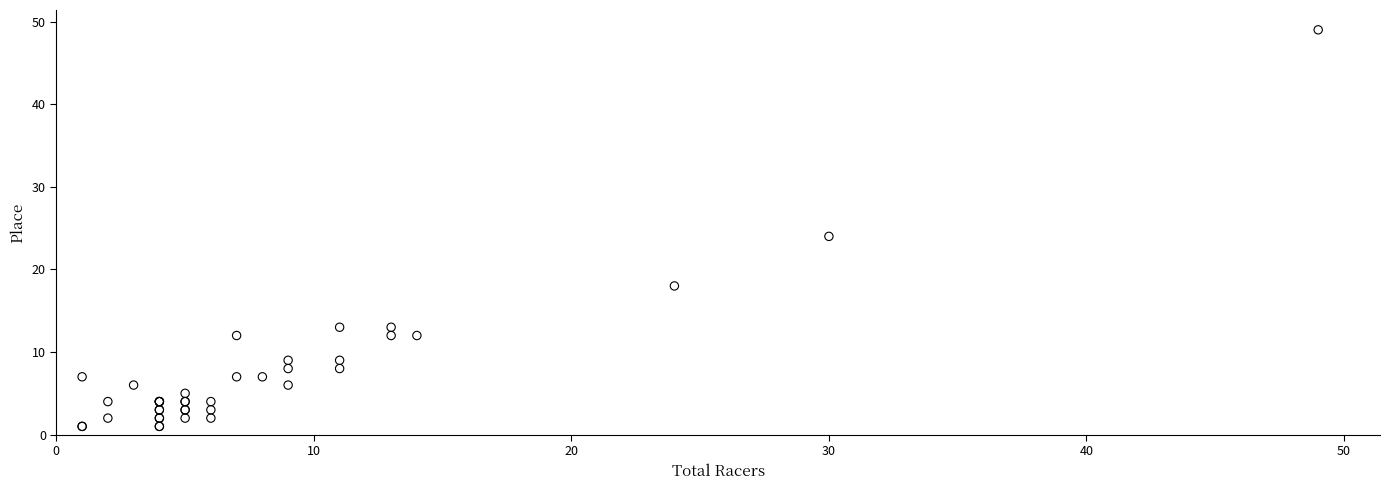

What Y value in the scatter plot is closest to 25?

24